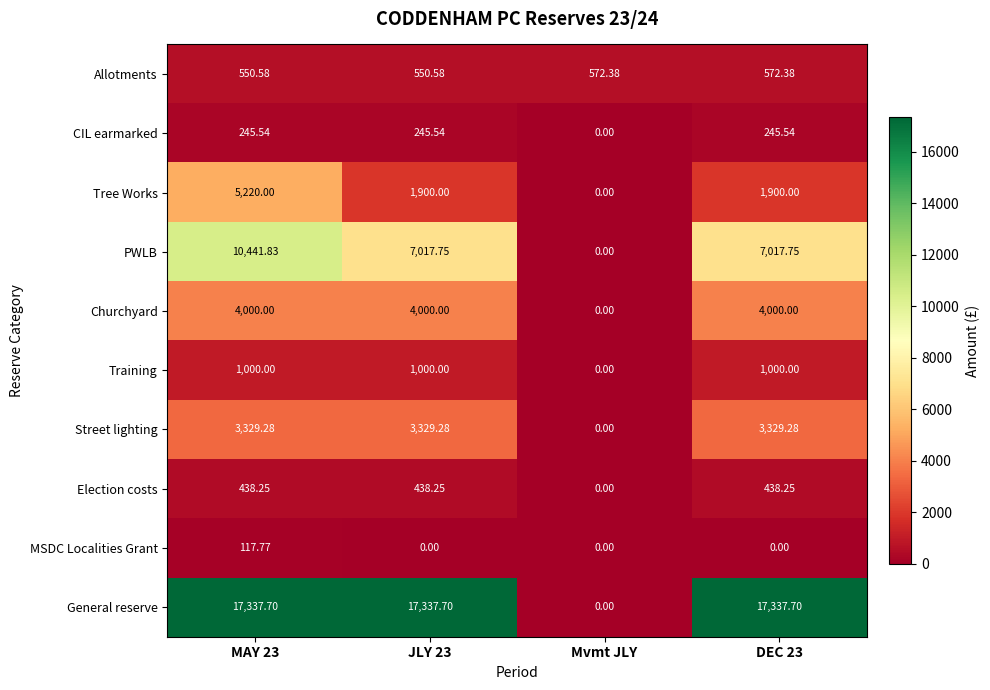

Rank the series at MAY 23 from highest to lowest value.

General reserve, PWLB, Tree Works, Churchyard, Street lighting, Training, Allotments, Election costs, CIL earmarked, MSDC Localities Grant